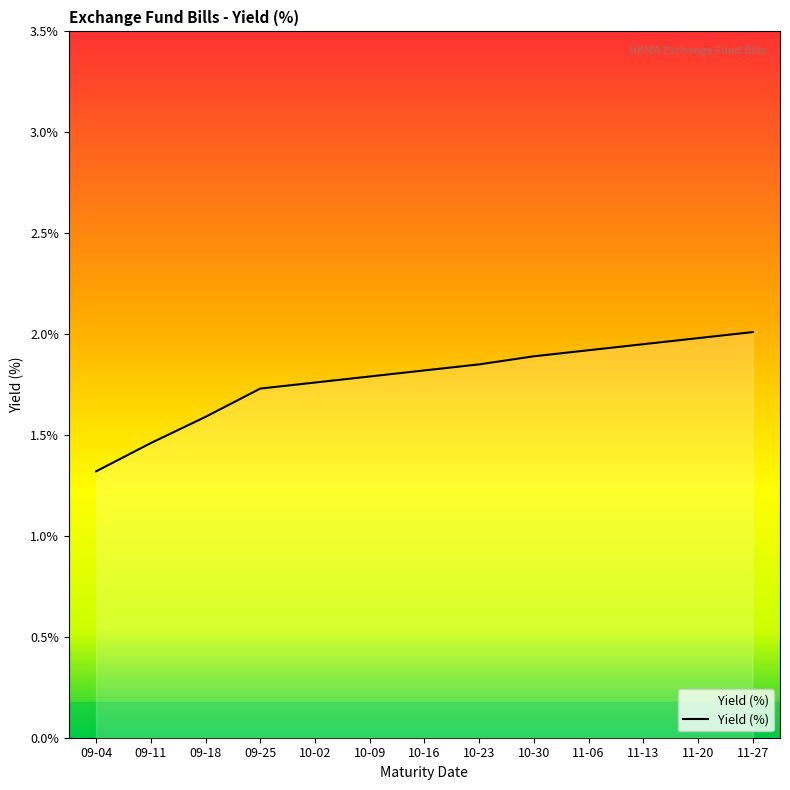

Which has a higher value, 10-09 or 09-25?

10-09